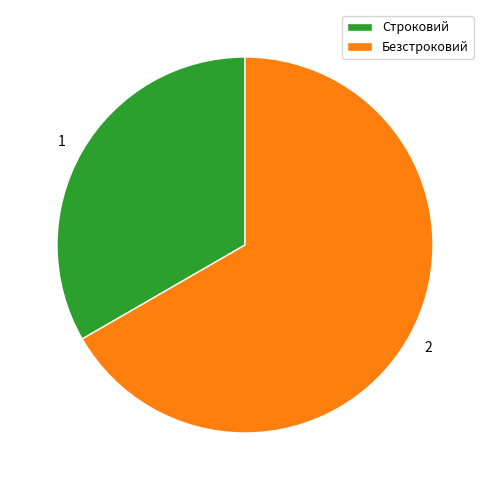

What is the largest slice in the pie chart?

Безстроковий